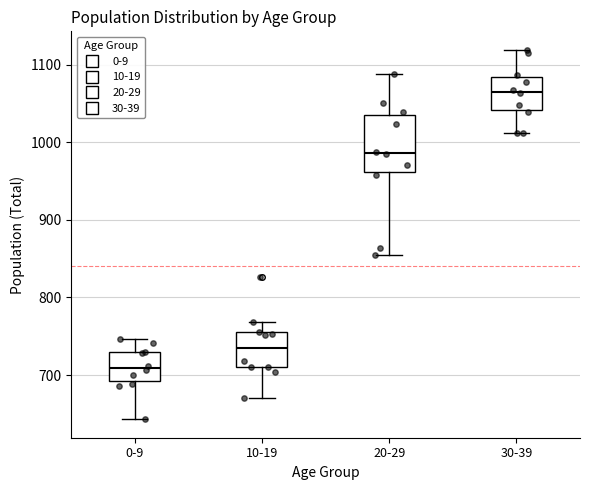

Reading left to right, transcribe this box plot: for each box, give where its median line is, the range the box spans, and where its two whiskers end, as read against the y-axis. The values are not printed on the chart, so give them approximately, as read against the axis.

0-9: median 710, box 690 to 730, whiskers 640 to 750
10-19: median 740, box 710 to 760, whiskers 670 to 770
20-29: median 990, box 960 to 1040, whiskers 850 to 1090
30-39: median 1070, box 1040 to 1080, whiskers 1010 to 1120